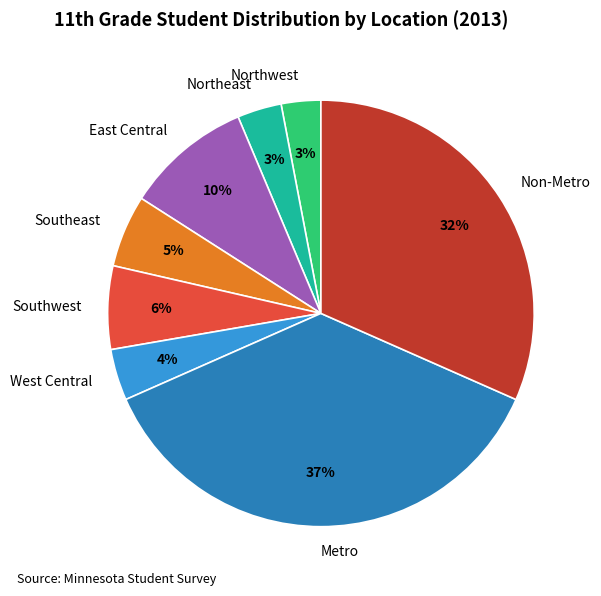

To the nearest percent, what is the difference between the largest and smallest slice percentages?

34%